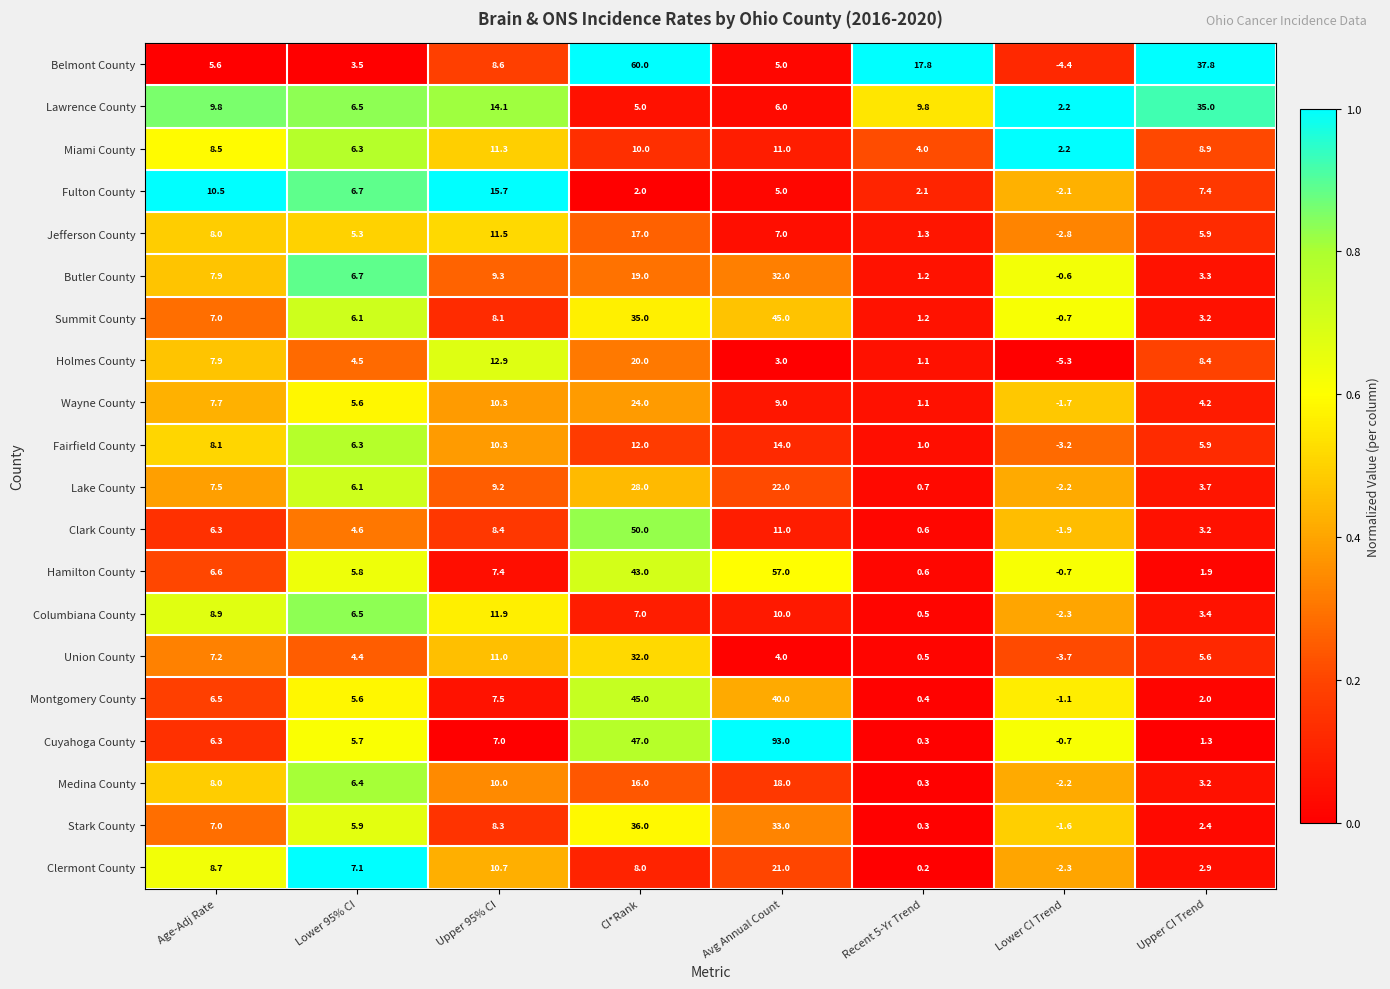

What is the greatest value displayed?

93.0